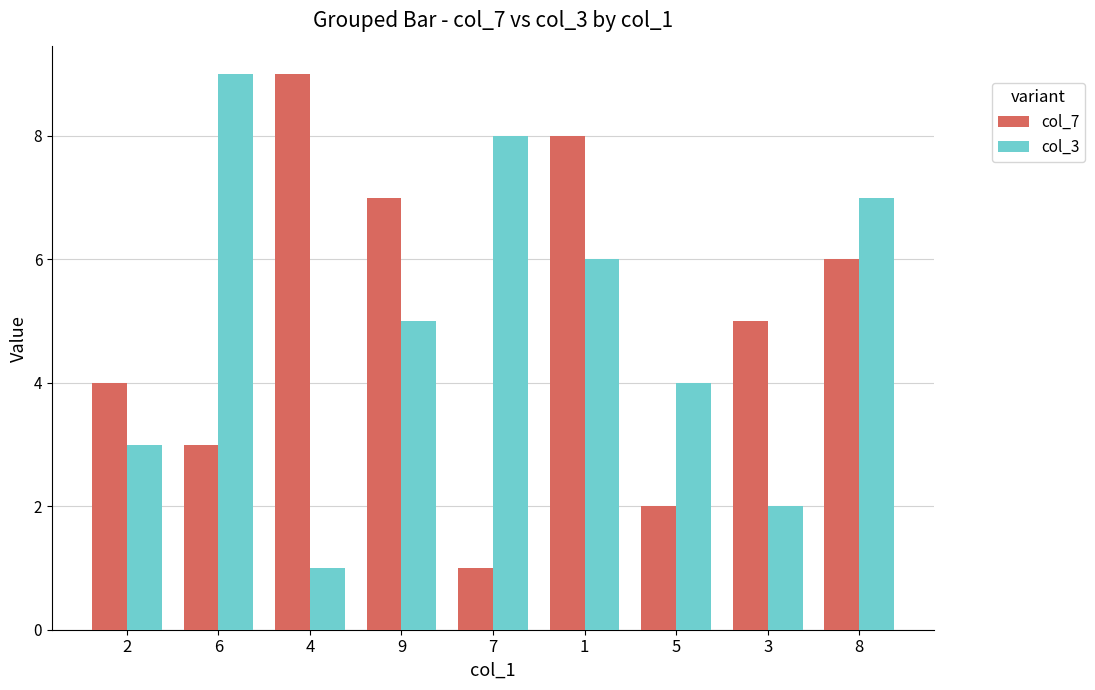

The col_3 series shows 3 at 2. True or false?

True